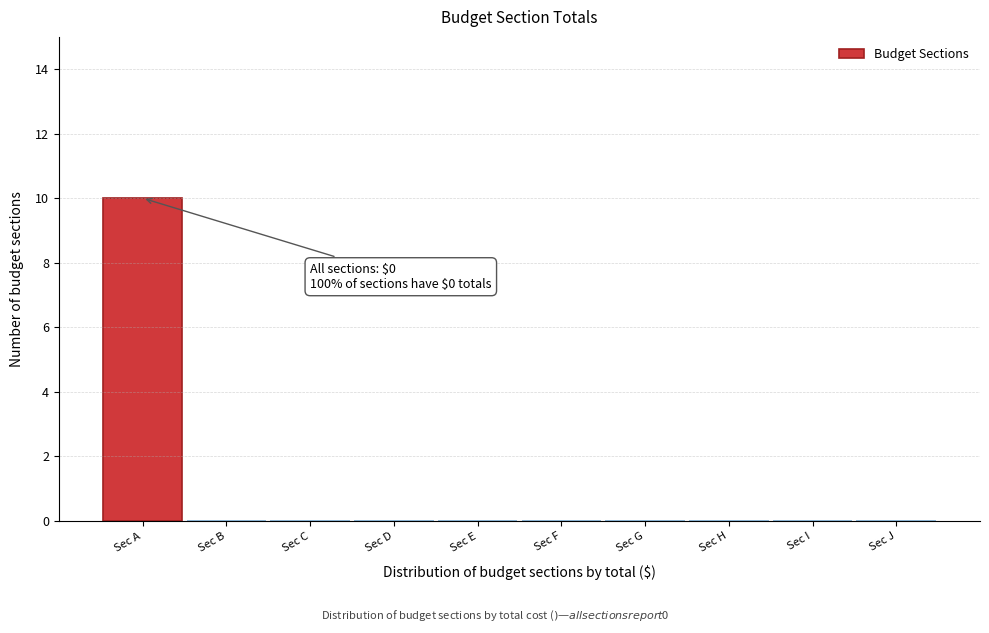

Reading left to right, extract all data points from this chart.

Sec A=10	Sec B=0	Sec C=0	Sec D=0	Sec E=0	Sec F=0	Sec G=0	Sec H=0	Sec I=0	Sec J=0